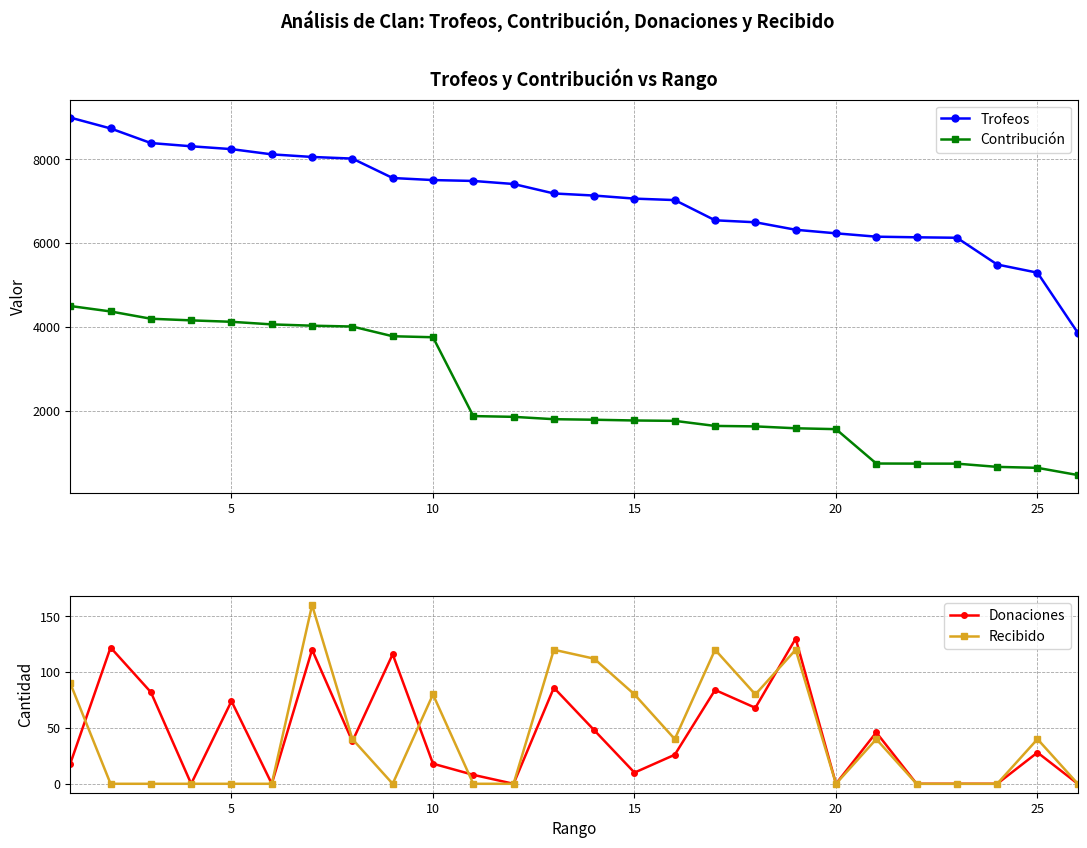

True or false: Trofeos and Contribución intersect in this chart.

False